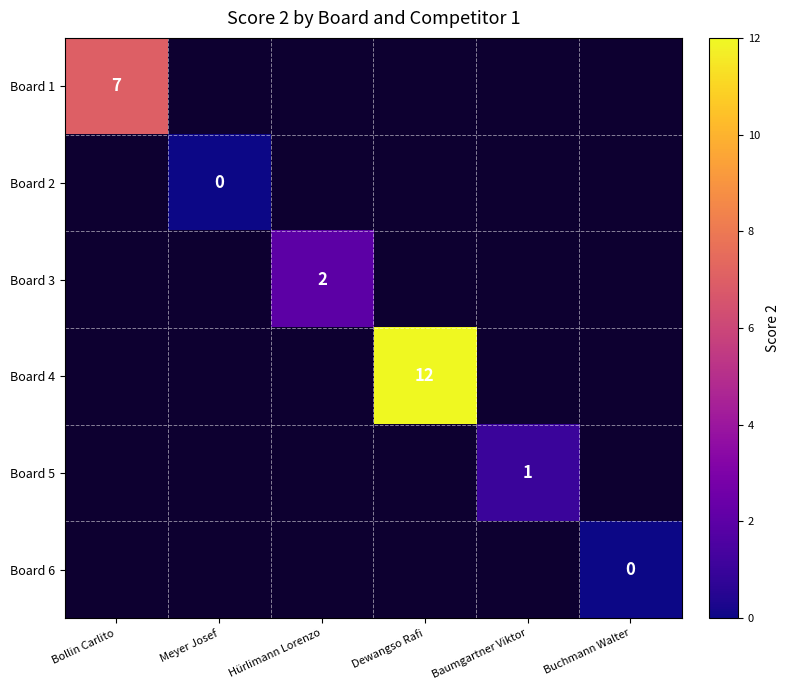

True or false: Board 5 has a value of 1 at Baumgartner Viktor.

True